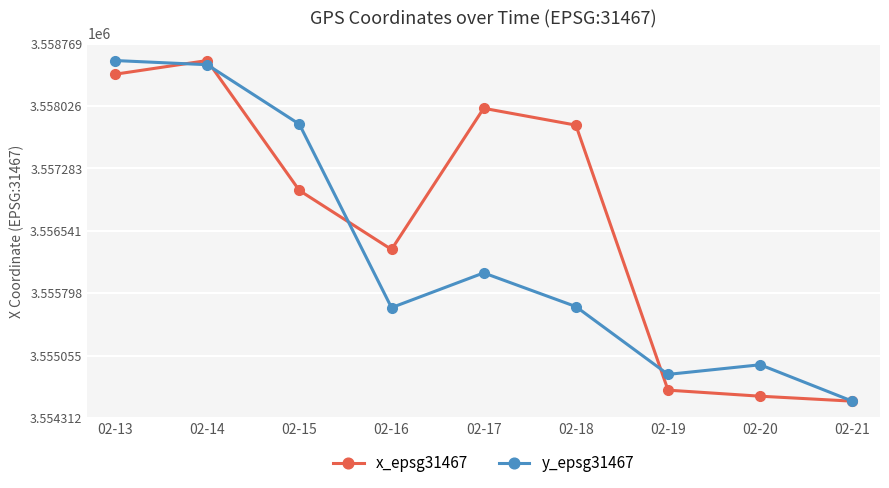

How many data points in y_epsg31467 are above 3555639?

5